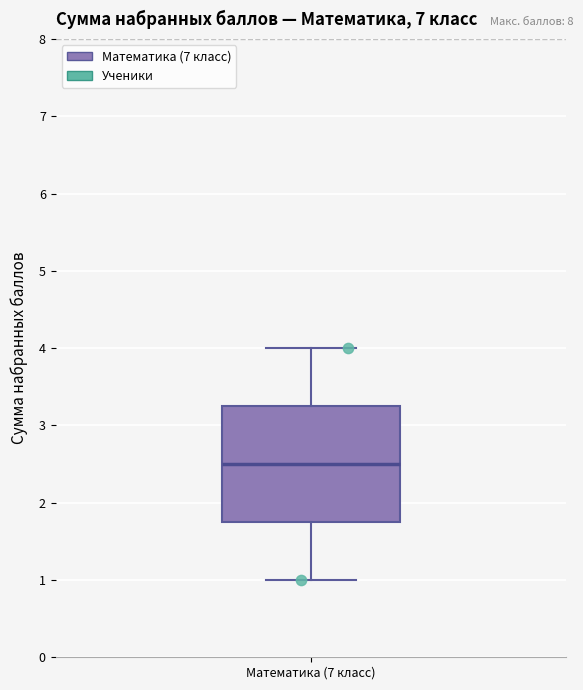

Transcribe this box plot: give where the median line is, the range the box spans, and where the two whiskers end, as read against the y-axis. The values are not printed on the chart, so give them approximately, as read against the axis.

median 2.5, box 1.8 to 3.3, whiskers 1.0 to 4.0